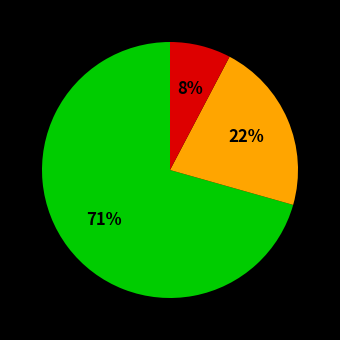

To the nearest percent, what is the average slice percentage?

33%